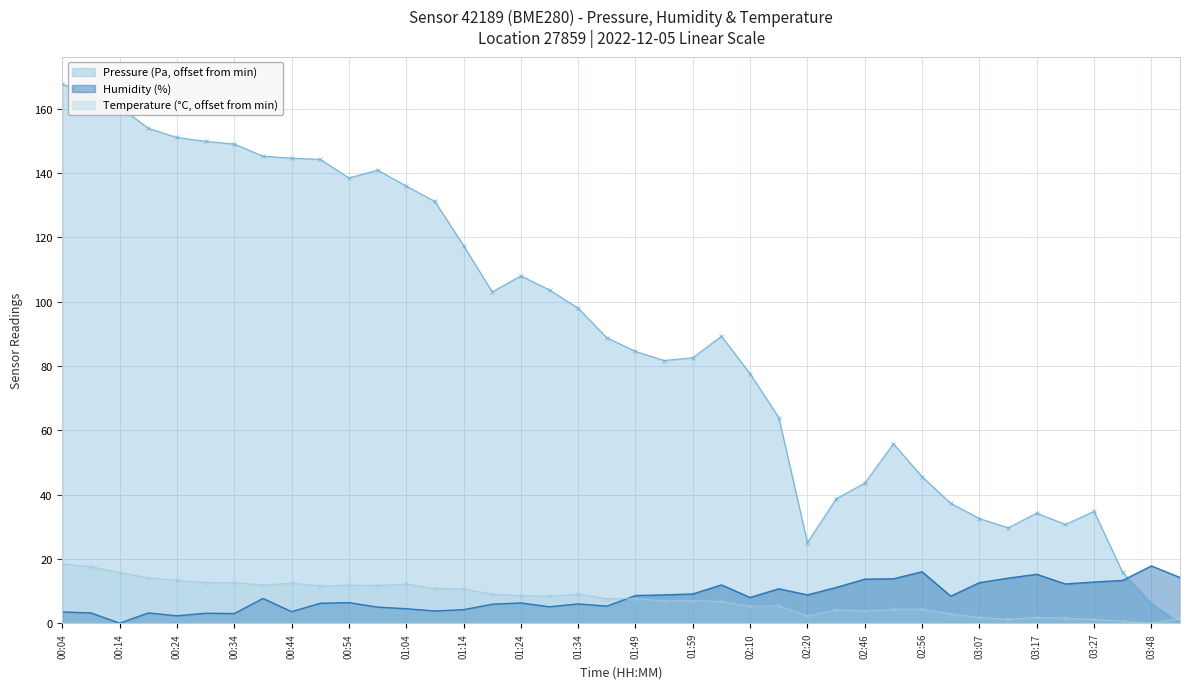

How many interior local peaks does the Temperature (C) series have?

8